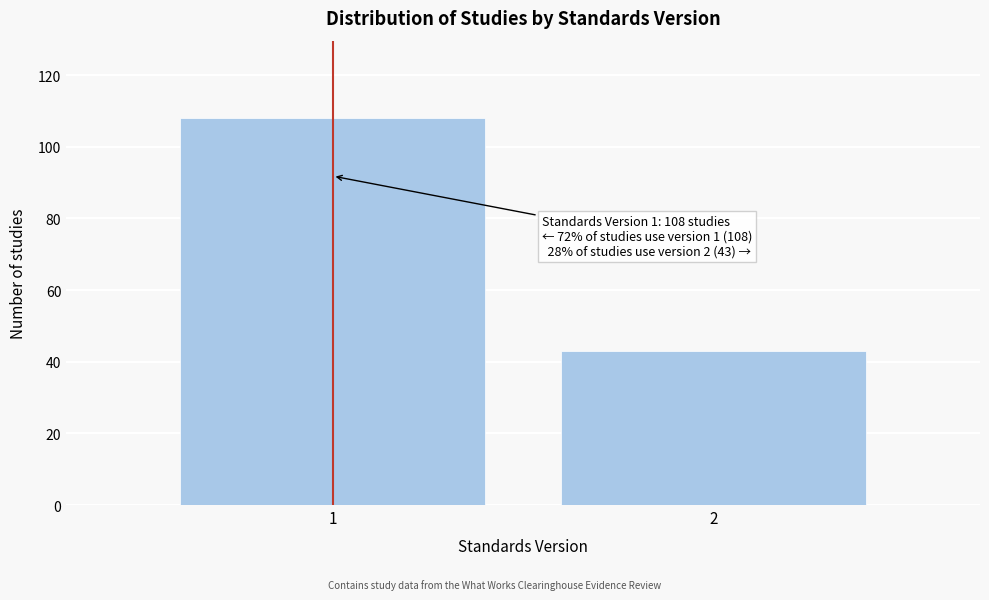

Reading right to left, extract all data points from this chart.

43	108